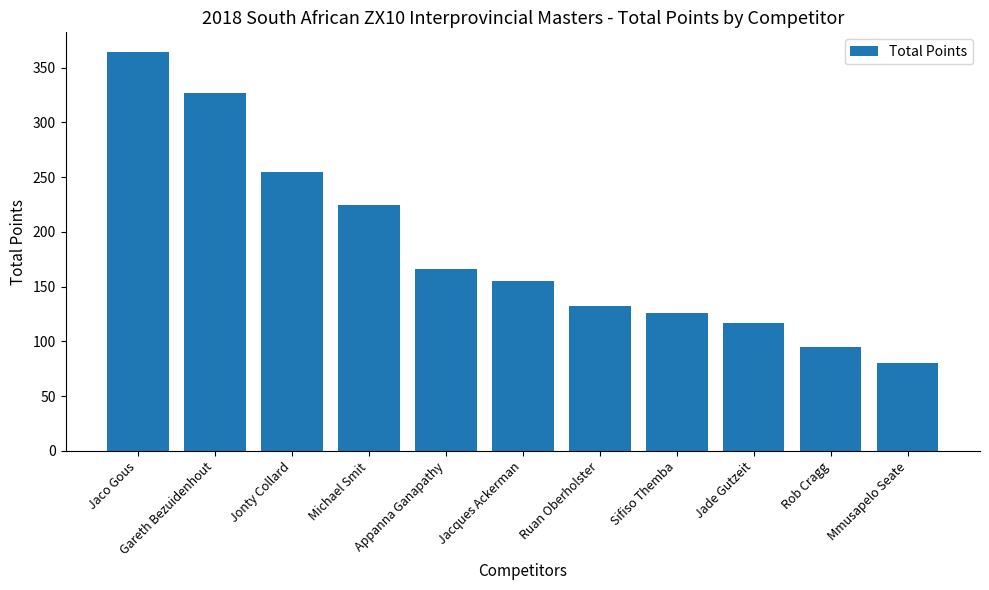

Between Gareth Bezuidenhout and Rob Cragg, which is larger?

Gareth Bezuidenhout